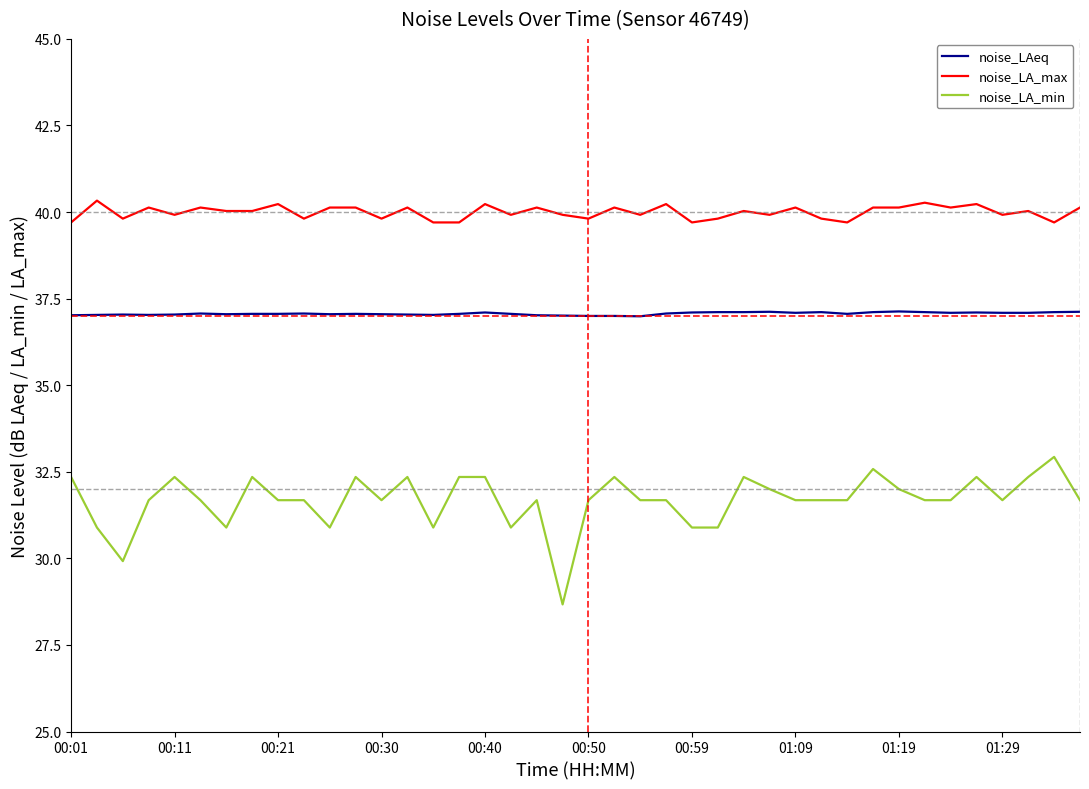

What is the lowest value of the noise_LA_min series?

28.7